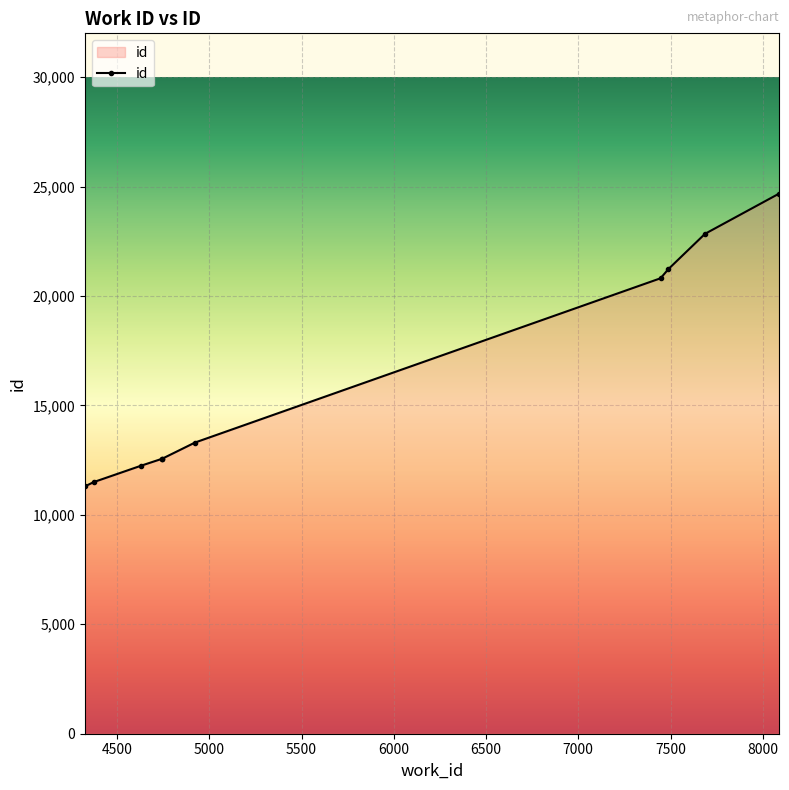

What is the average value?

16303